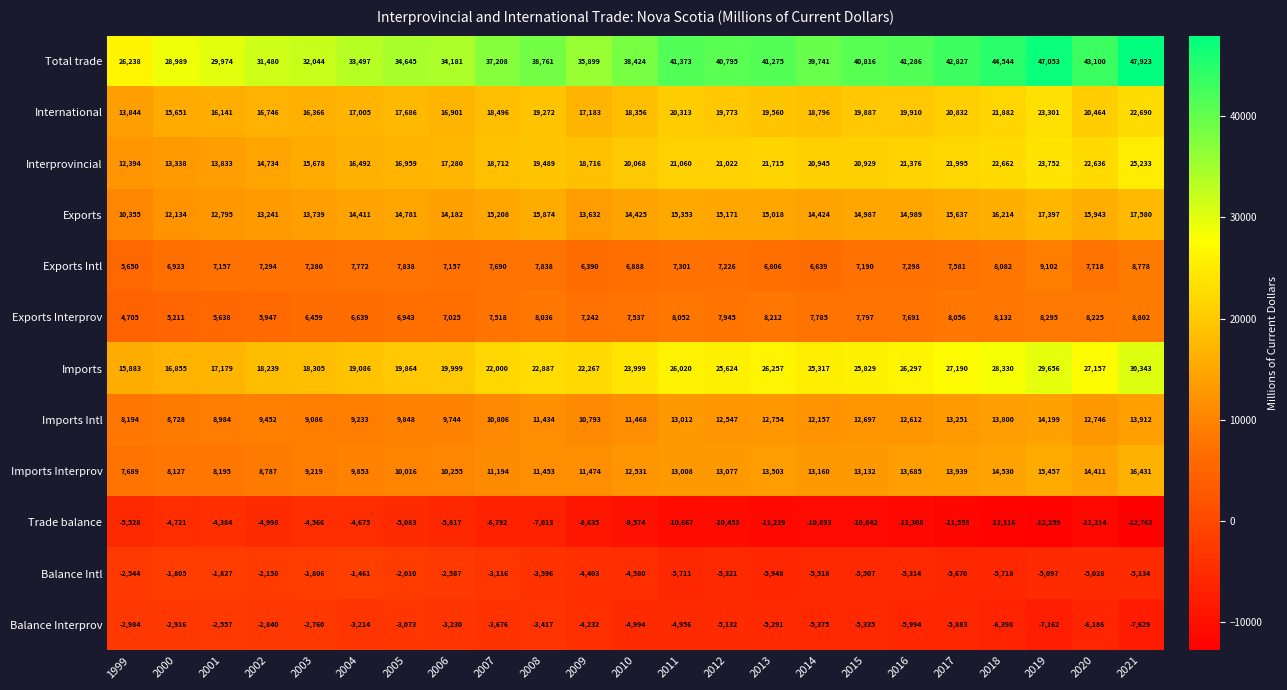

What is the approximate value of International at 2018?

21882